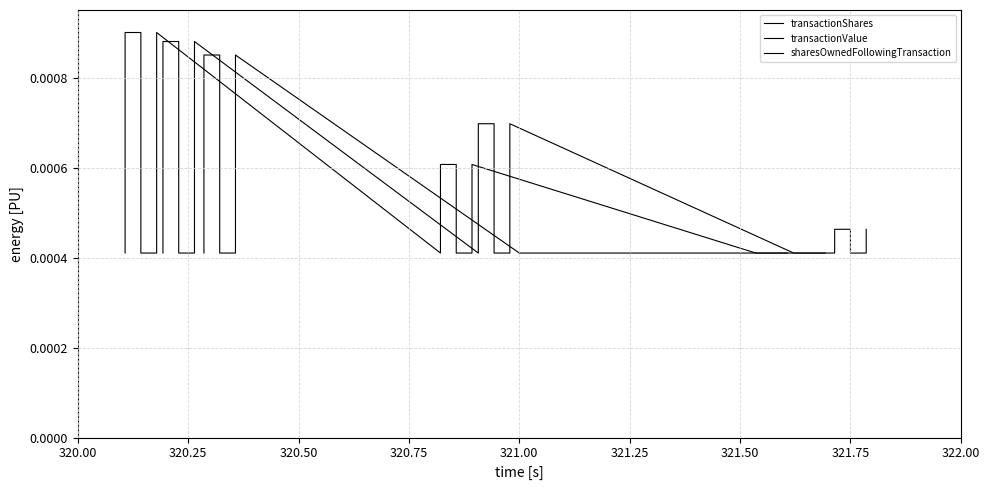

At which category is the sum across all series the highest?

320.25